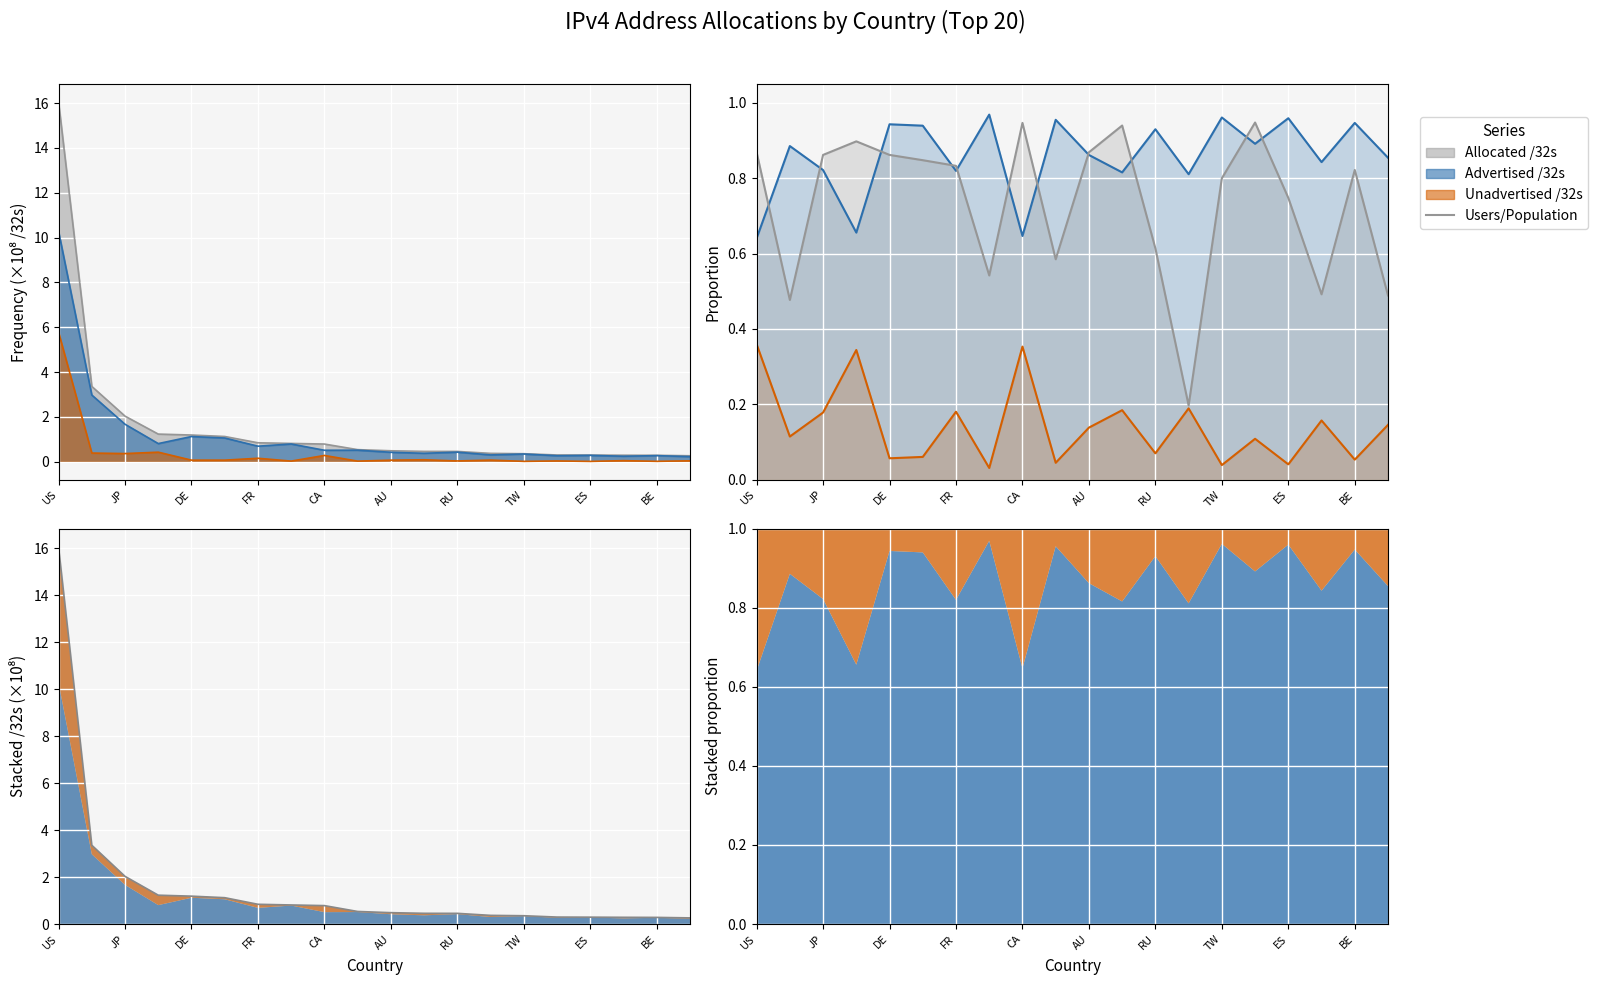

What is the sum of the Users/Population values at 16 and 11?

1.7